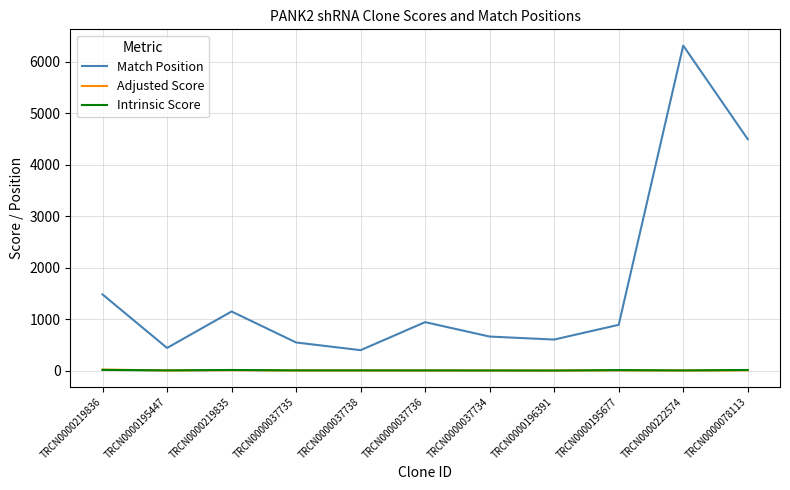

What are all the series names shown in the legend?

Match Position, Adjusted Score, Intrinsic Score